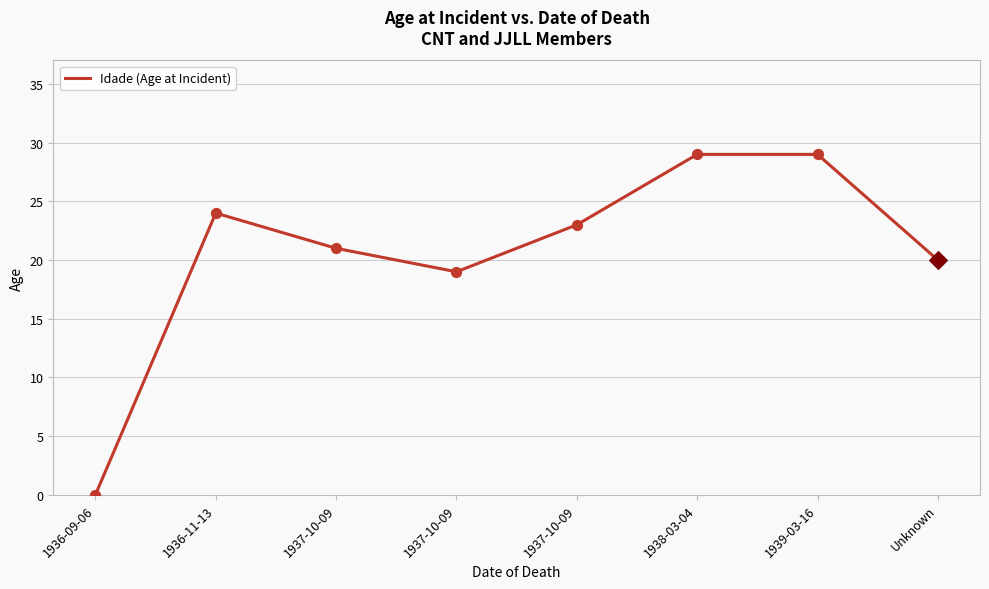

How many positive values are there?

7